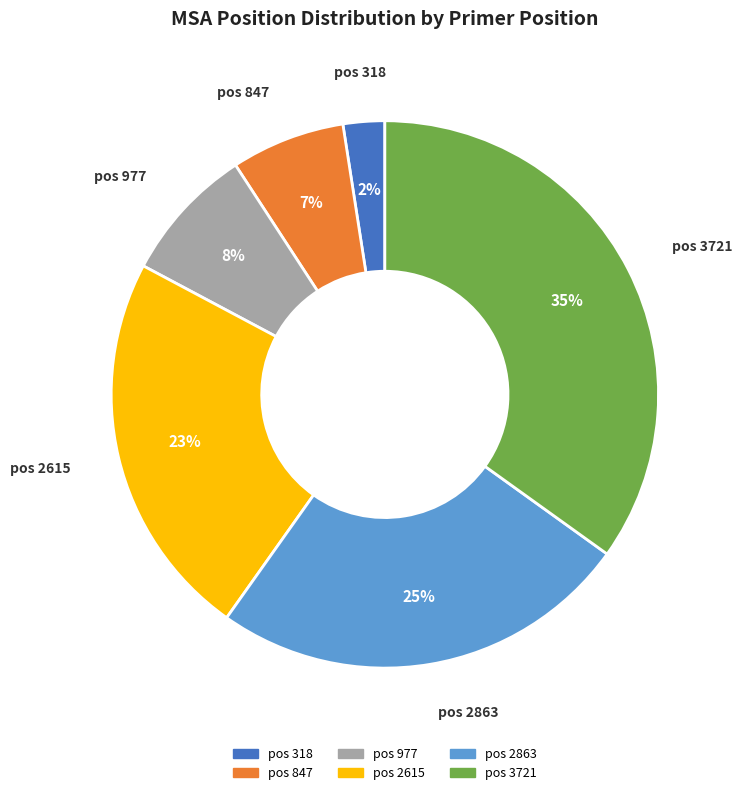

To the nearest percent, what is the average slice percentage?

17%